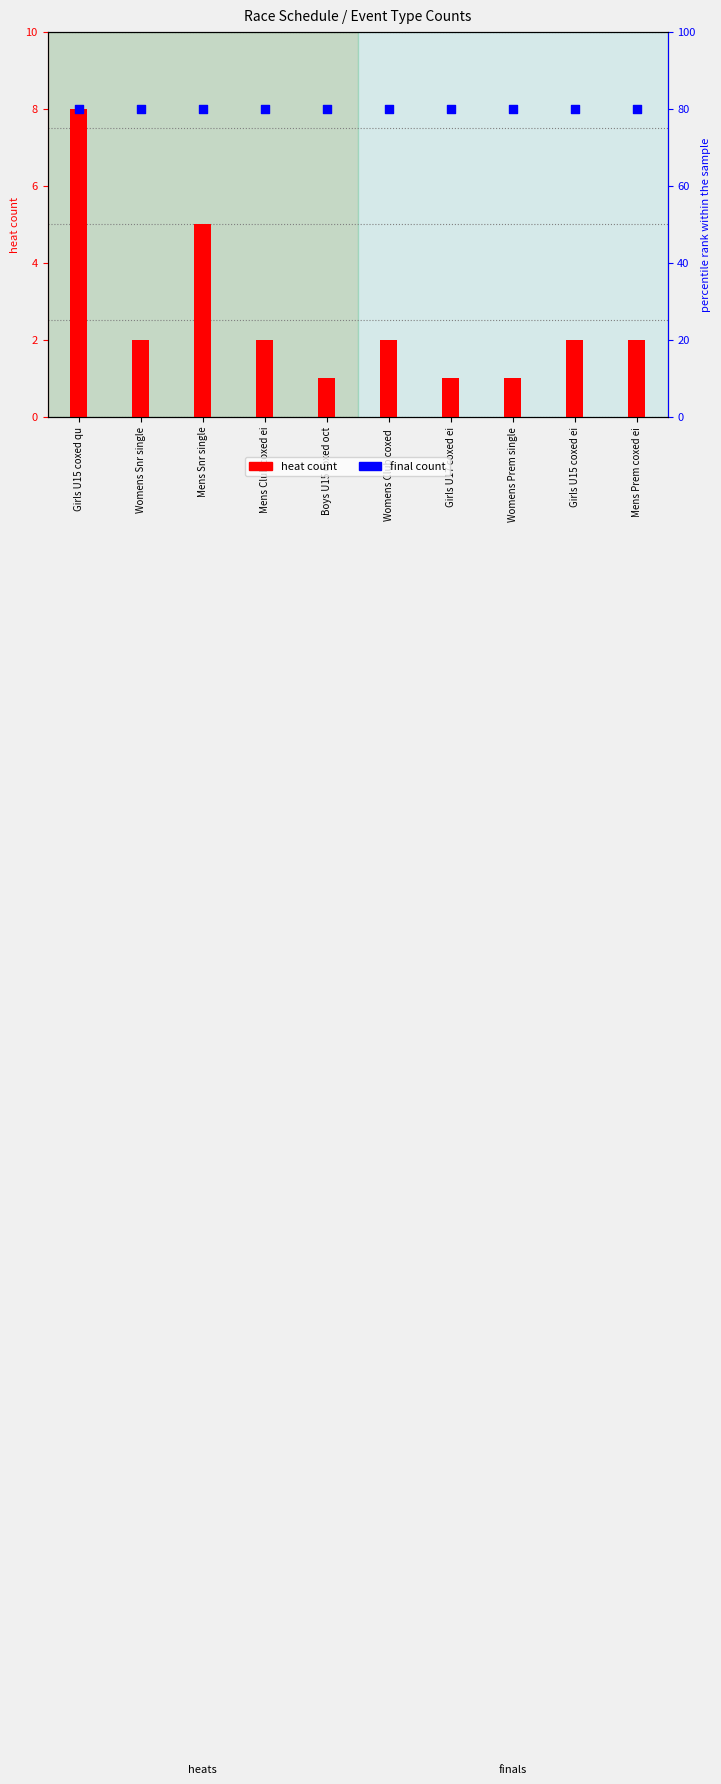

At how many categories does at least one series exceed 75?

10